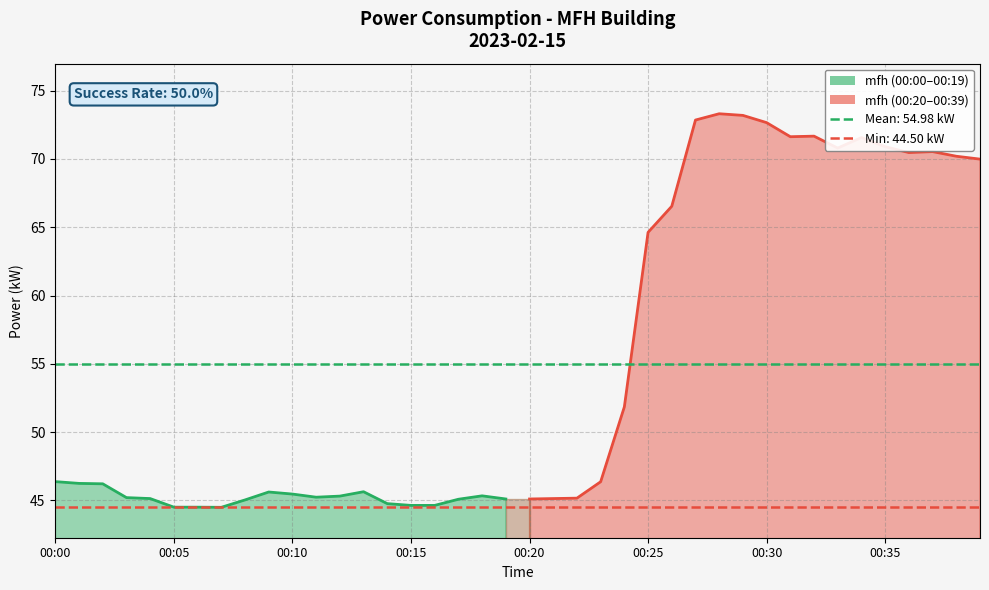

What is the greatest value displayed?

73.3